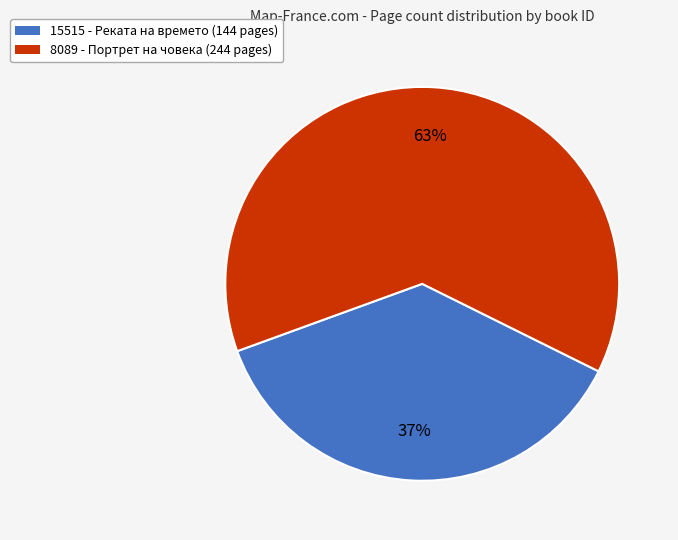

To the nearest percent, what is the combined percentage of 15515 and 8089?

100%